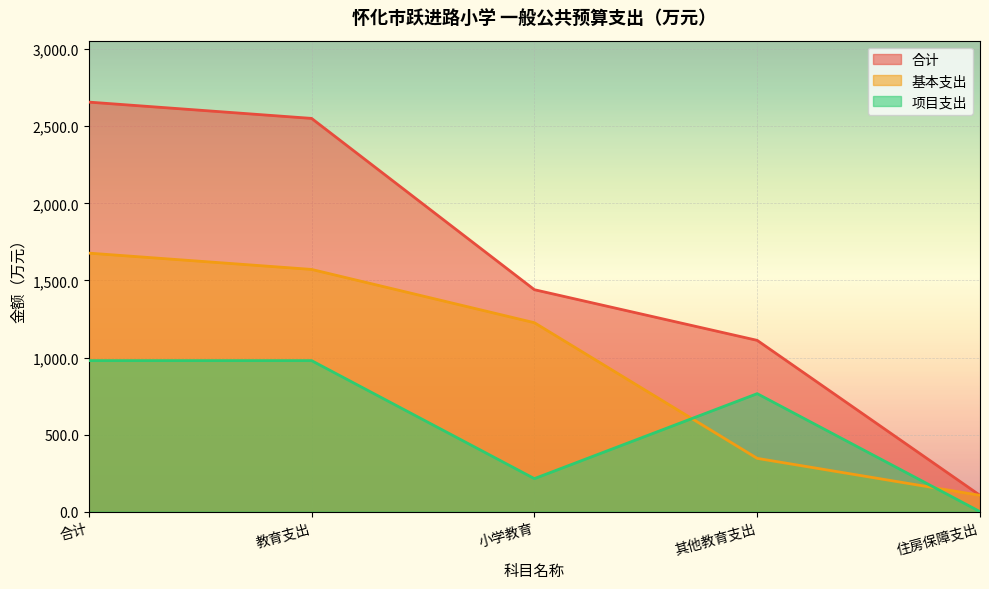

What is the difference between the maximum and second lowest values in the 合计 series?

1545.7